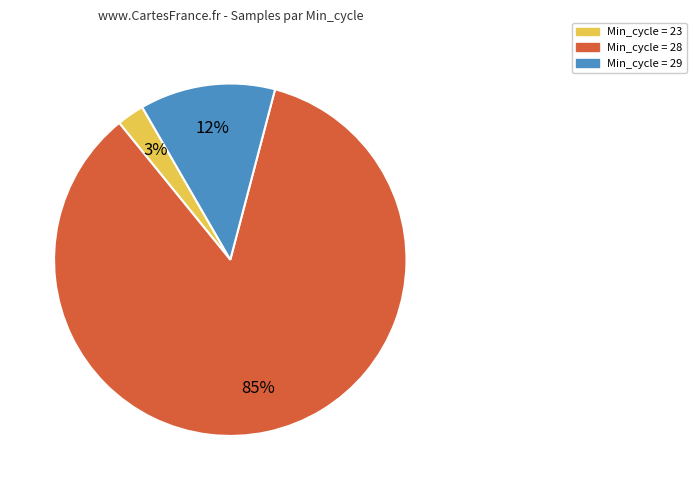

To the nearest percent, what is the average slice percentage?

33%